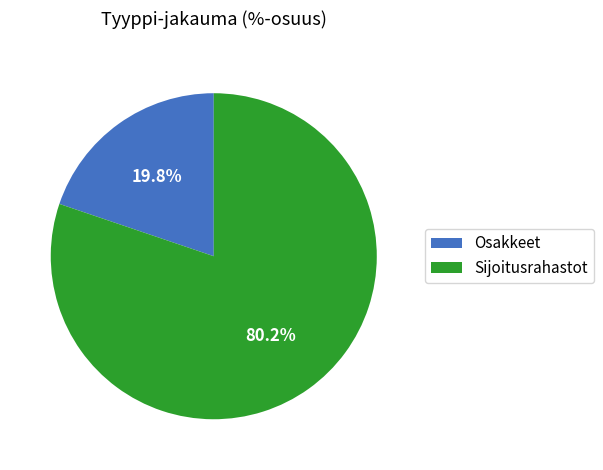

What percentage do Osakkeet and Sijoitusrahastot together represent?

100.0%